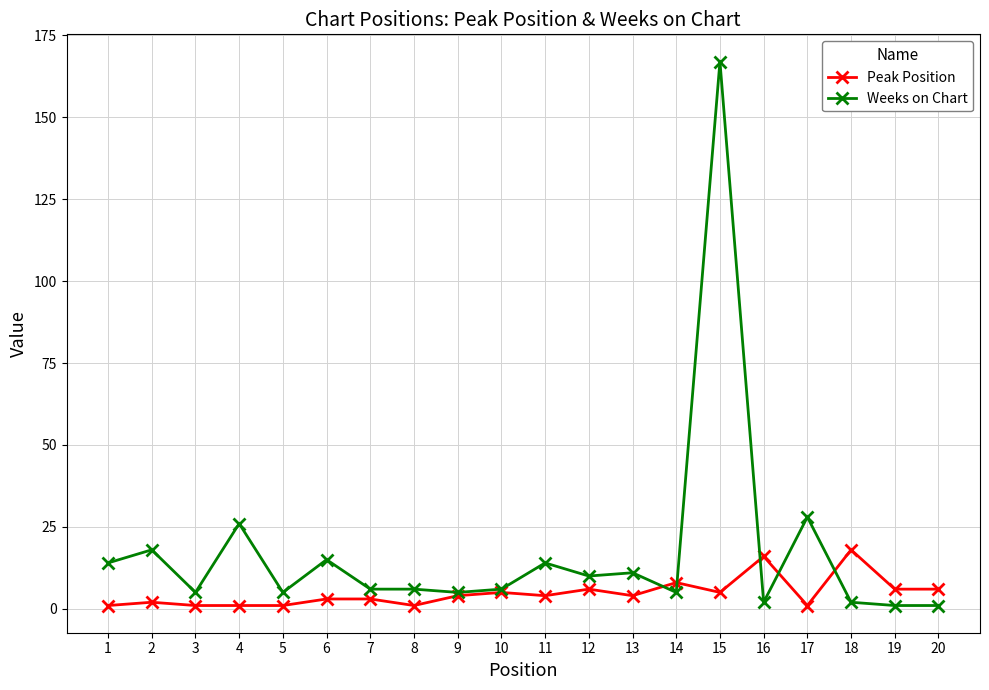

True or false: Peak Position and Weeks on Chart intersect in this chart.

True